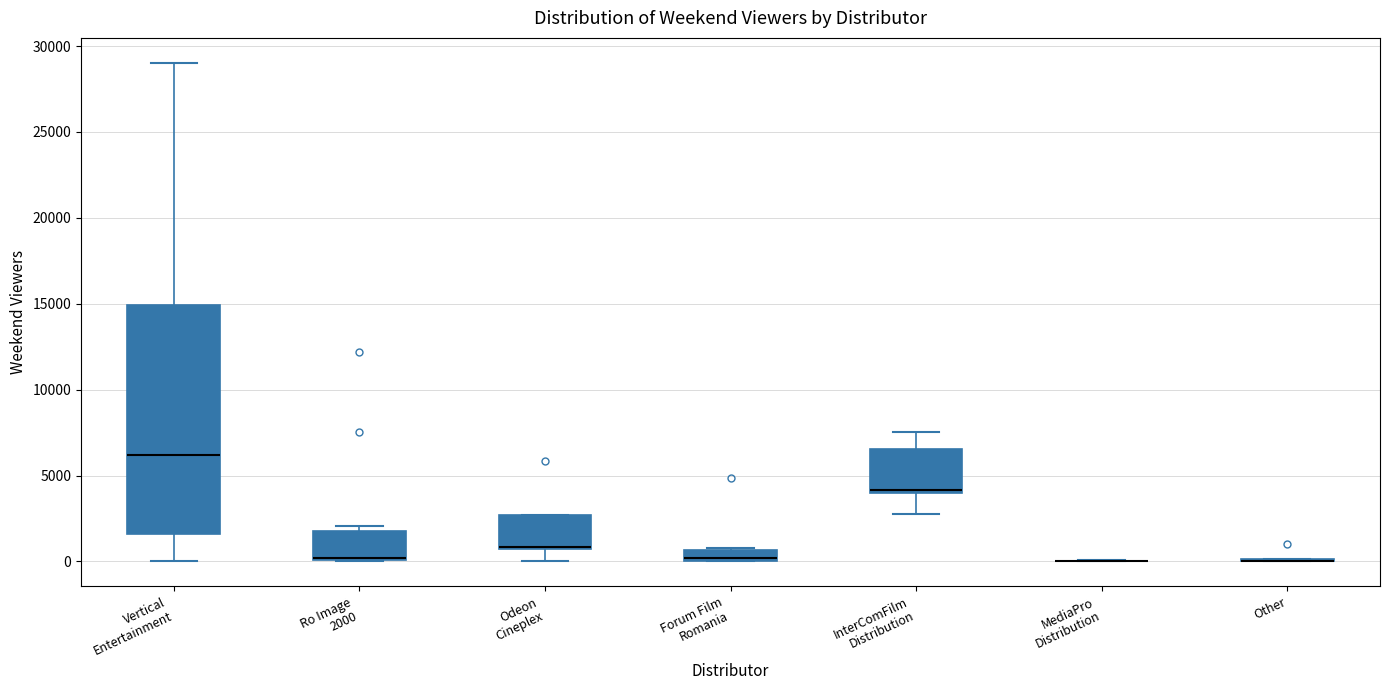

Where is the upper edge of the box for Vertical Entertainment on the y-axis? The values are not printed on the chart, so give them approximately, as read against the axis.

15000